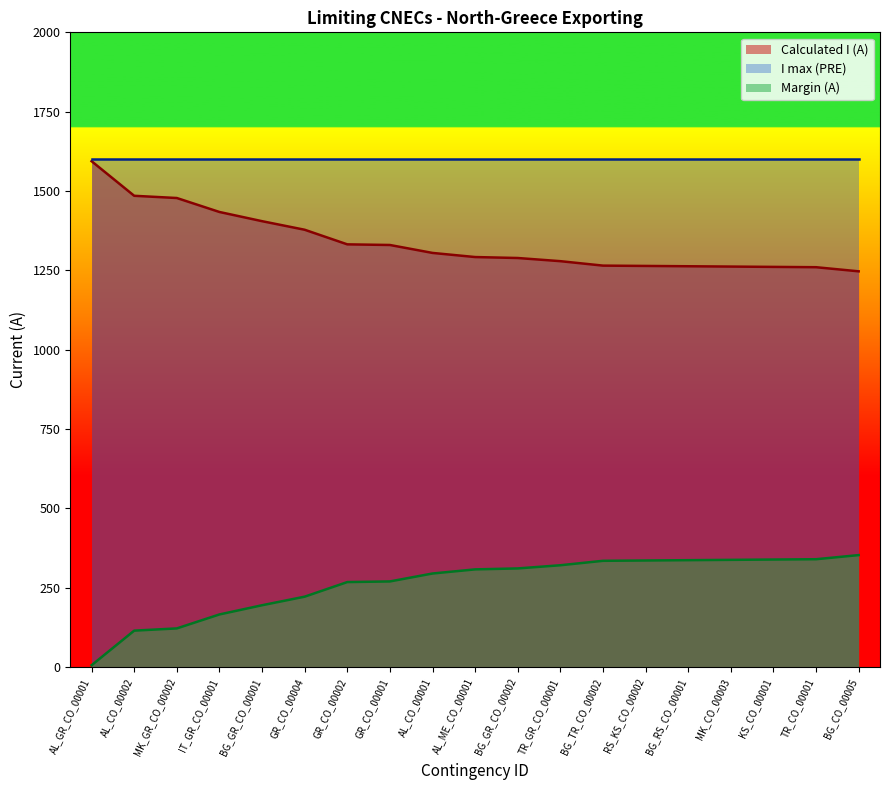

At which category does the chart reach its peak across all series?

AL_GR_CO_00001